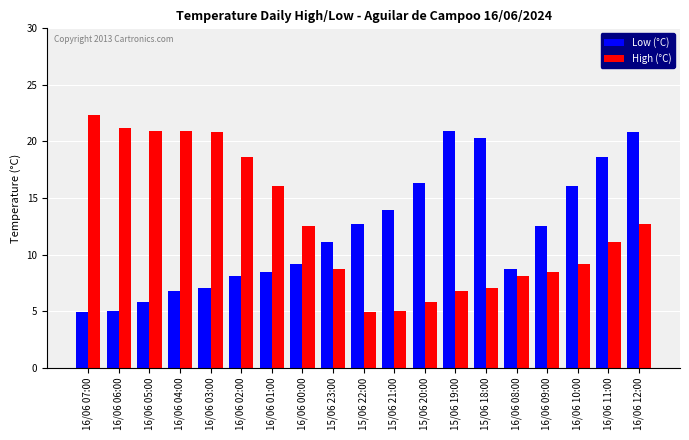

True or false: Low (°C) has a value of 2.2 at 16/06 08:00.

False